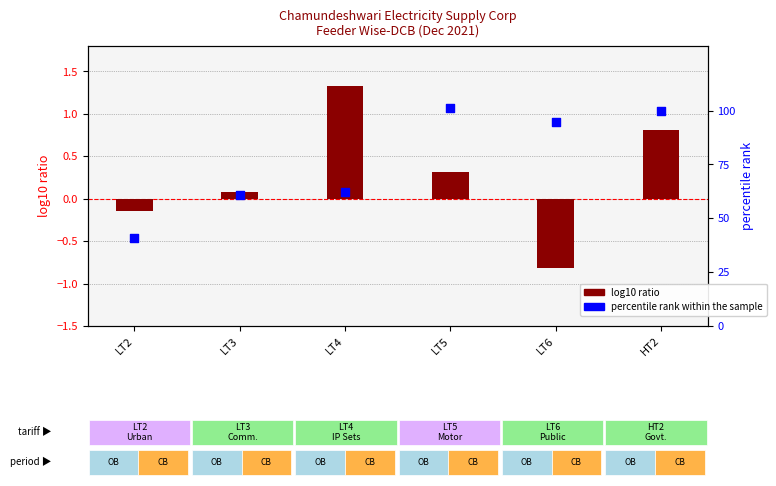

At how many categories does at least one series exceed 14?

6